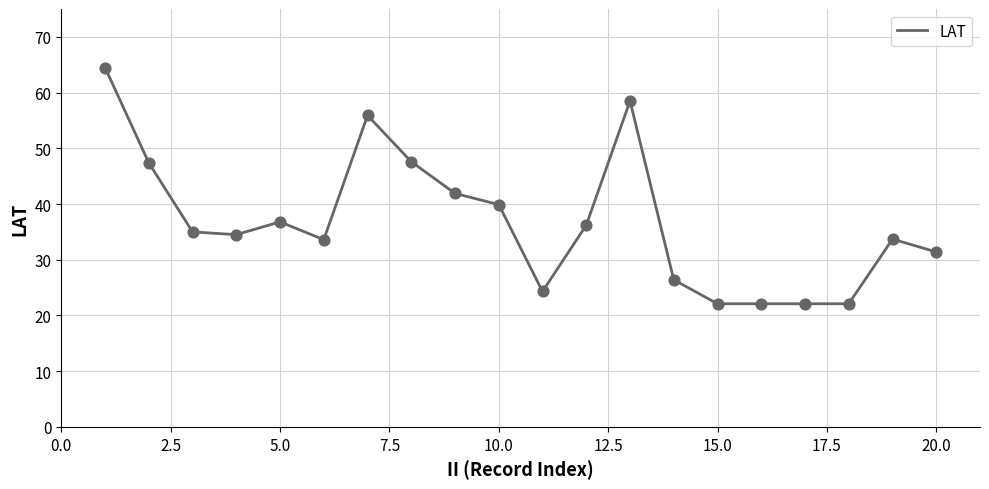

What is the maximum value shown in the chart?

64.5